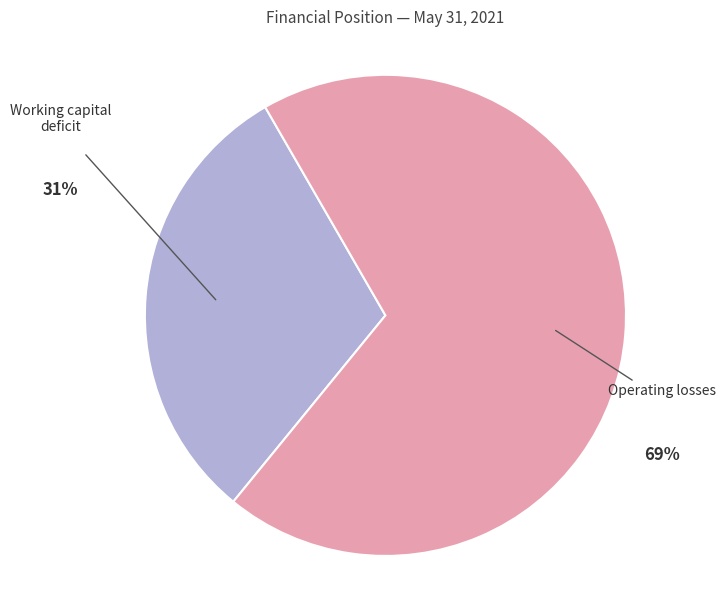

To the nearest percent, what is the average slice percentage?

50%